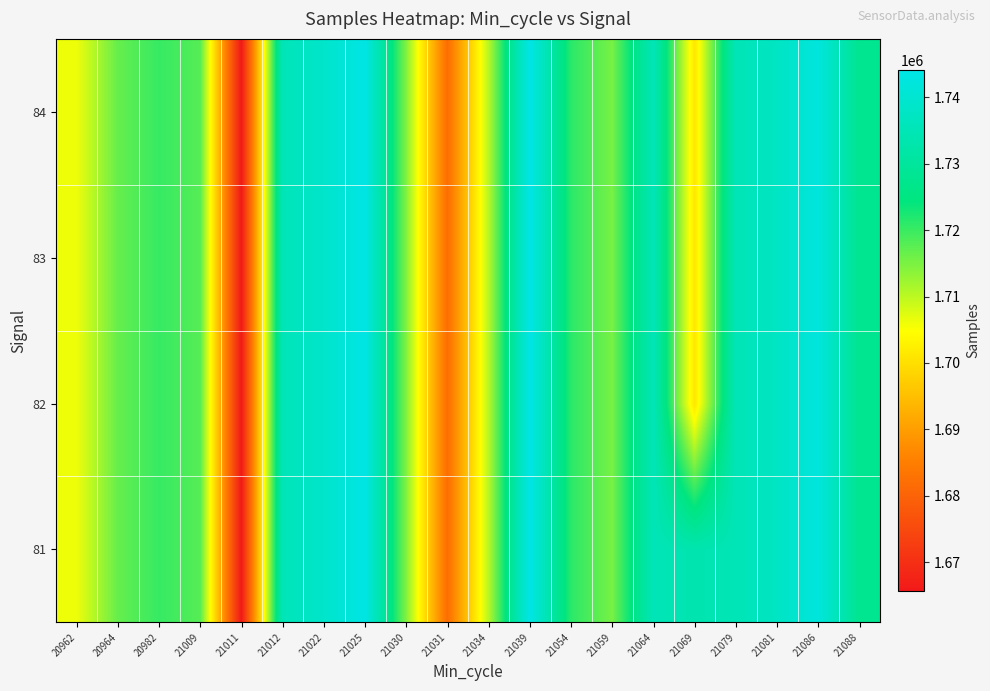

At how many categories does at least one series exceed 1733680?

8